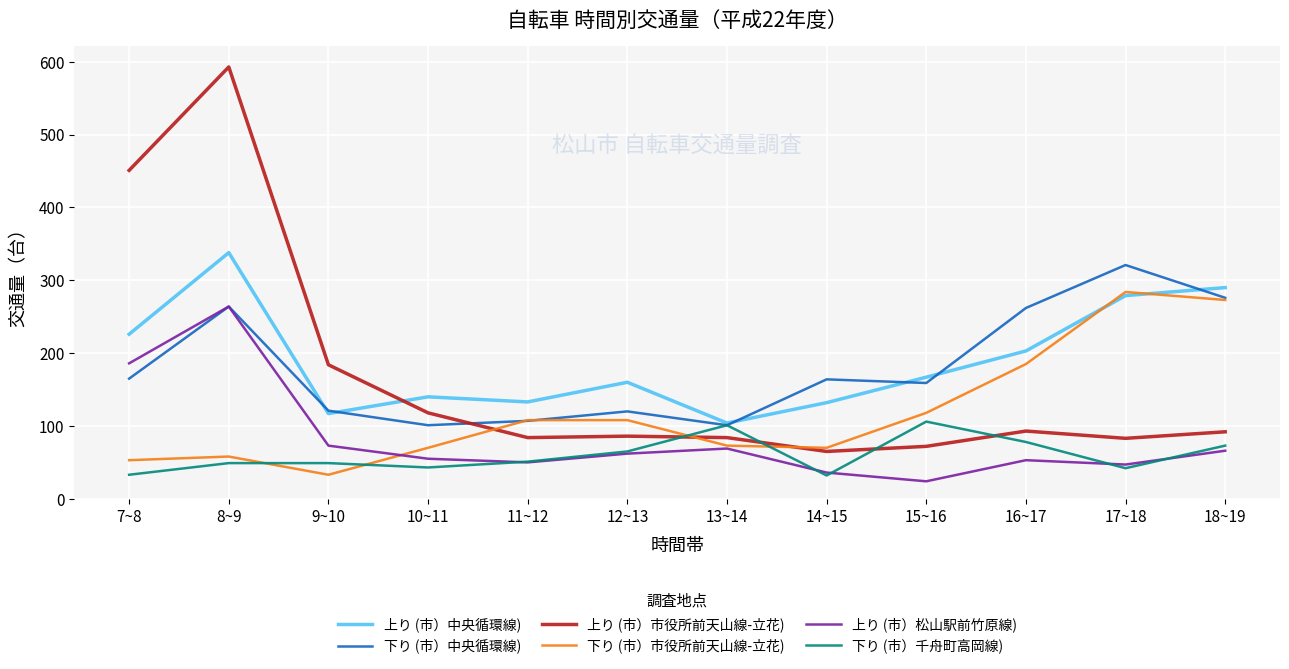

Where does the 下り (市）中央循環線) series first go above 164?

7~8